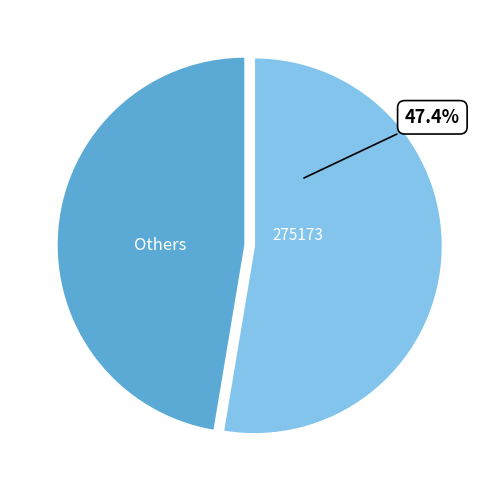

Is 275173 the majority of the pie?

No